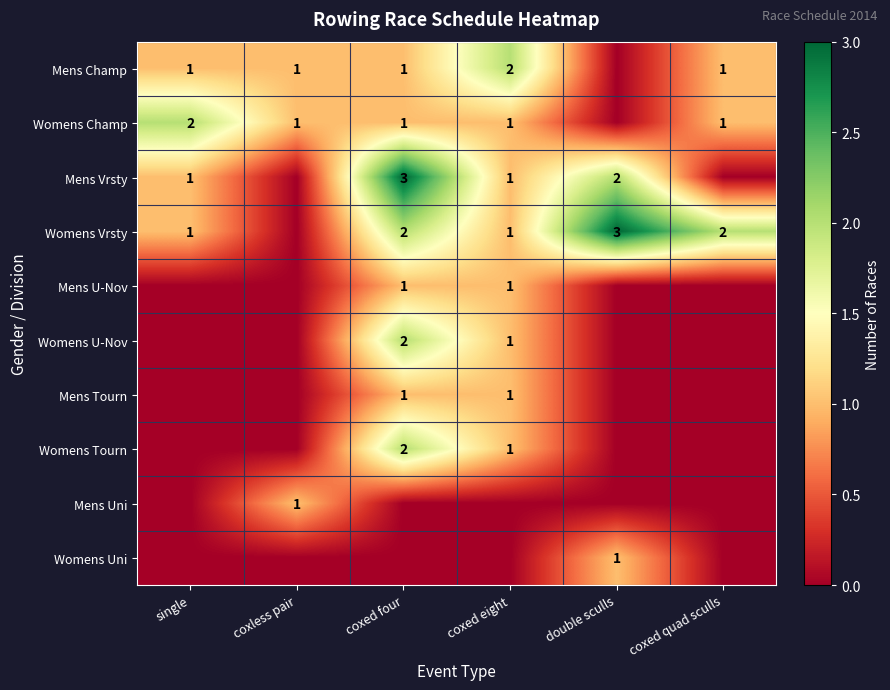

The Womens Uni series shows 1 at double sculls. True or false?

True